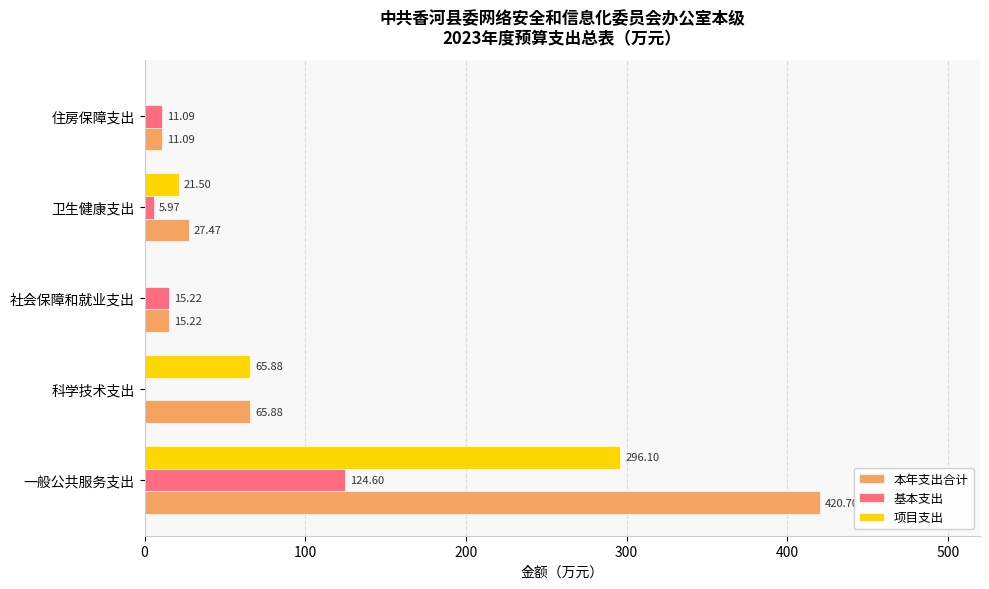

How many data points does each series have?

5